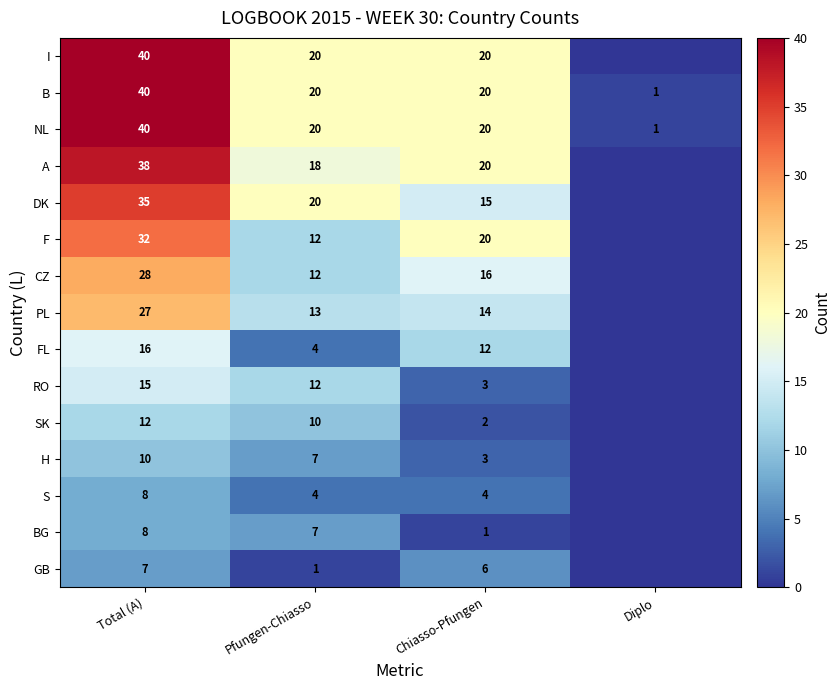

At which label does NL first exceed 20?

Total (A)